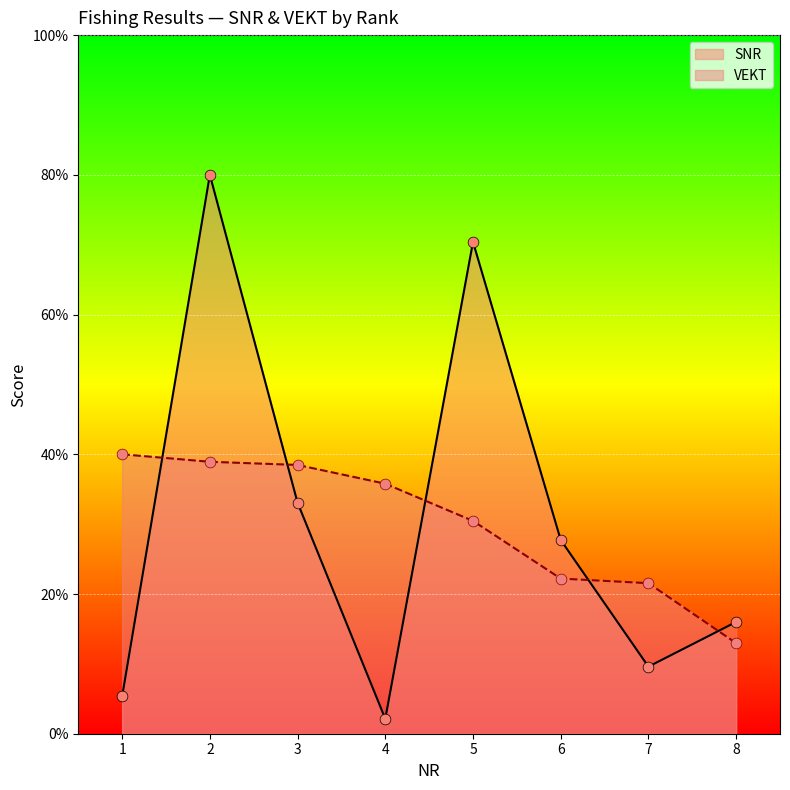

What is the total value across all series at 4?

37.9